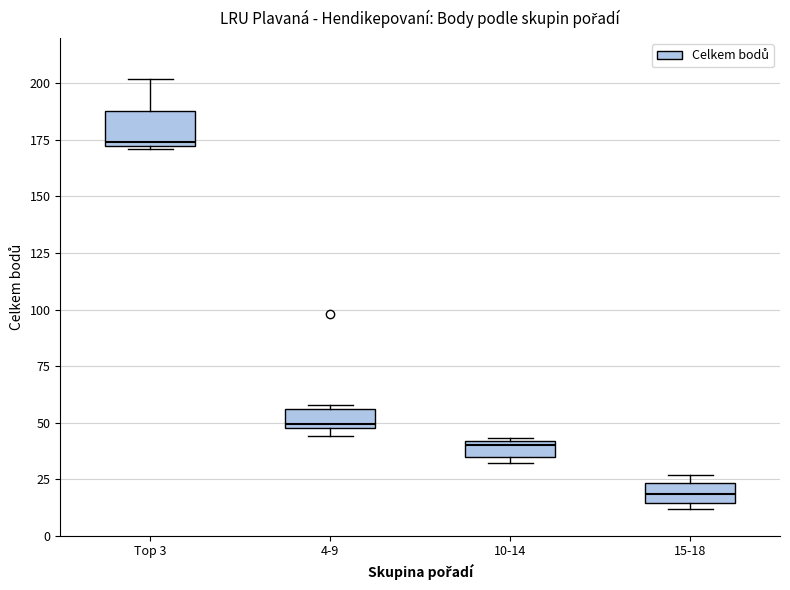

Which box is the tallest, from its lower edge to its upper edge?

Top 3